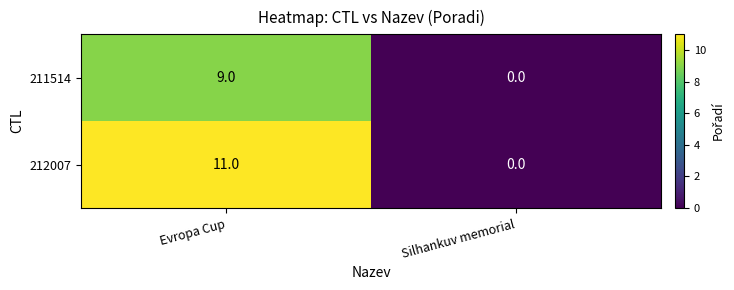

At which category is the sum across all series the highest?

Evropa Cup